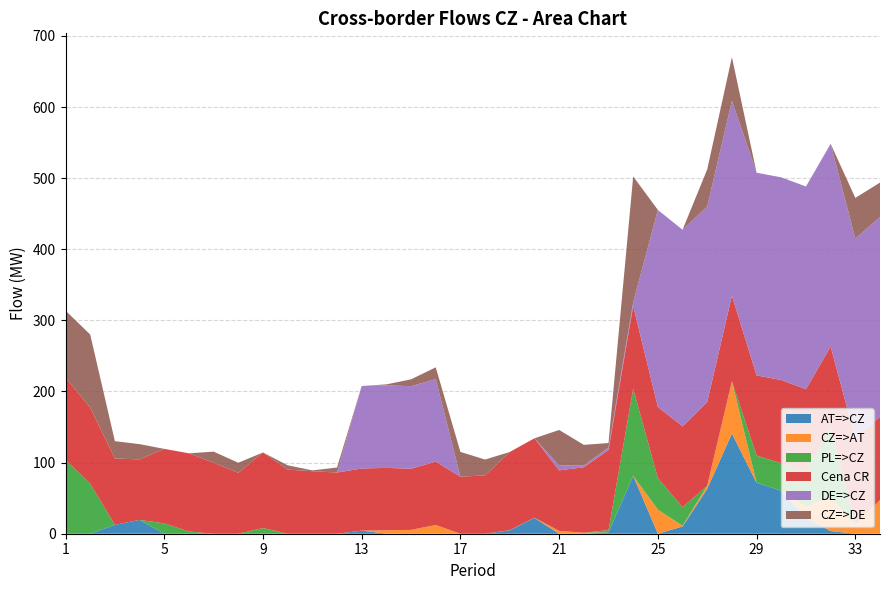

Reading right to left, what are all the values shown in this chart?

AT=>CZ: 34=0.0	33=0.0	32=3.7	31=22.0	30=60.5	29=71.6	28=140.9	27=63.1	26=10.2	25=0.0	24=81.4	23=1.9	22=0.0	21=0.0	20=22.2	19=4.7	18=0.0	17=0.0	16=0.0	15=0.0	14=0.0	13=4.4	12=0.0	11=0.0	10=0.0	9=0.0	8=0.0	7=0.0	6=0.0	5=0.0	4=19.4	3=12.5	2=0.0	1=0.0
CZ=>AT: 34=47.4	33=12.1	32=48.1	31=16.1	30=0.0	29=0.0	28=73.4	27=4.5	26=1.0	25=33.9	24=0.0	23=0.0	22=1.4	21=4.0	20=0.0	19=0.0	18=0.0	17=0.0	16=12.3	15=5.4	14=4.9	13=0.0	12=0.0	11=0.0	10=0.0	9=0.0	8=0.0	7=0.0	6=0.0	5=0.0	4=0.0	3=0.0	2=0.0	1=0.0
PL=>CZ: 34=0.0	33=0.0	32=97.3	31=49.2	30=38.6	29=38.3	28=0.0	27=0.0	26=26.1	25=44.4	24=122.5	23=3.2	22=0.0	21=0.0	20=0.3	19=0.3	18=0.0	17=0.0	16=0.0	15=0.0	14=0.0	13=0.0	12=0.0	11=0.0	10=0.0	9=8.0	8=0.0	7=0.0	6=3.1	5=14.6	4=0.0	3=0.0	2=70.3	1=104.1
Cena CR: 34=117.0	33=121.9	32=114.1	31=115.9	30=117.0	29=112.7	28=120.4	27=117.6	26=113.6	25=100.0	24=116.5	23=112.7	22=92.1	21=85.1	20=111.7	19=110.0	18=82.0	17=80.2	16=89.0	15=86.0	14=87.7	13=87.3	12=86.0	11=87.9	10=90.1	9=106.2	8=85.6	7=99.8	6=110.0	5=104.7	4=85.1	3=93.3	2=107.0	1=115.6
DE=>CZ: 34=281.0	33=281.0	32=285.0	31=285.0	30=285.0	29=285.0	28=274.0	27=275.0	26=276.5	25=277.0	24=5.0	23=3.5	22=2.5	21=7.0	20=0.0	19=0.0	18=0.0	17=0.0	16=116.1	15=116.1	14=116.1	13=116.0	12=0.0	11=0.0	10=0.0	9=0.0	8=0.0	7=0.0	6=0.0	5=0.0	4=0.0	3=0.0	2=0.0	1=0.0
CZ=>DE: 34=48.3	33=57.2	32=0.0	31=0.0	30=0.0	29=0.0	28=61.4	27=52.1	26=0.0	25=0.0	24=177.0	23=6.2	22=29.0	21=49.8	20=0.0	19=0.0	18=22.3	17=34.8	16=16.5	15=9.6	14=1.3	13=0.0	12=7.0	11=1.2	10=6.1	9=0.0	8=14.2	7=15.6	6=0.0	5=0.0	4=21.5	3=24.3	2=102.8	1=94.0